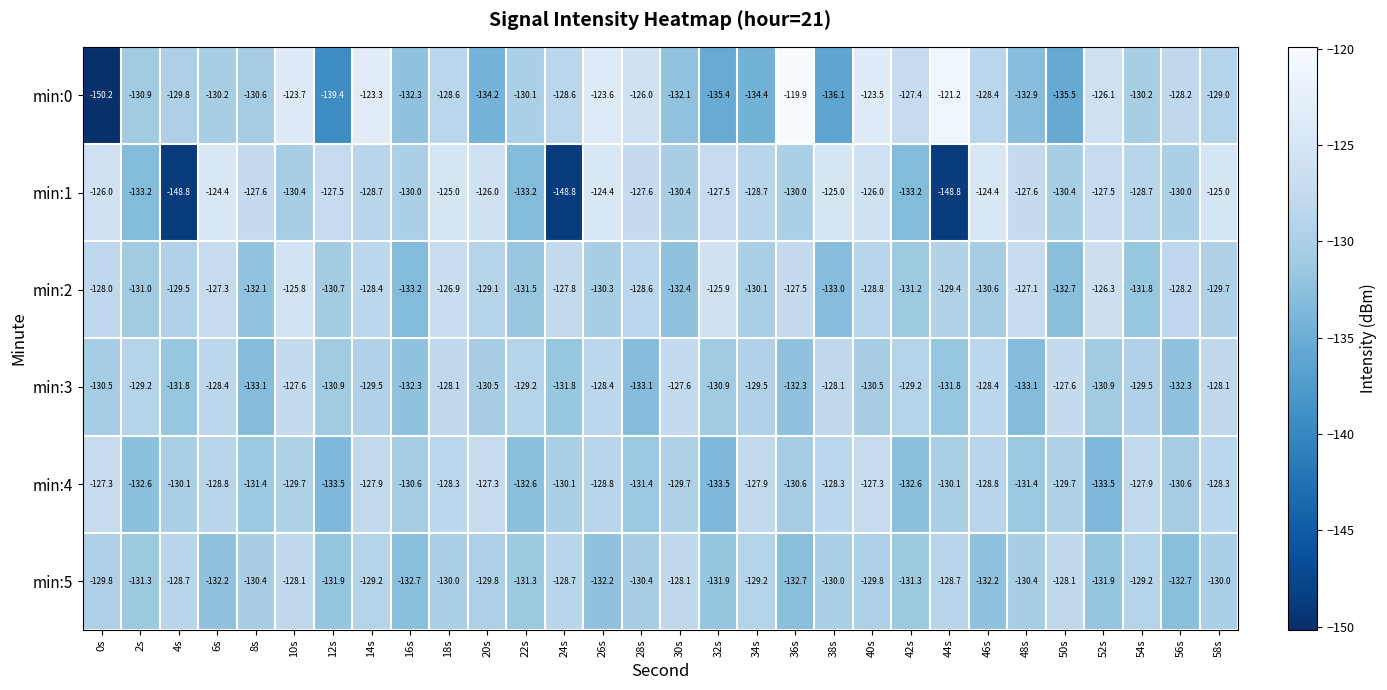

What is the difference between the maximum and minimum values in the min:2 series?

7.4